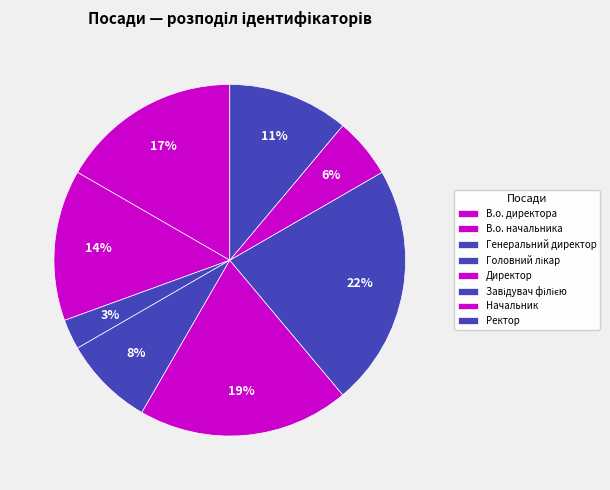

To the nearest percent, what is the average slice percentage?

12%